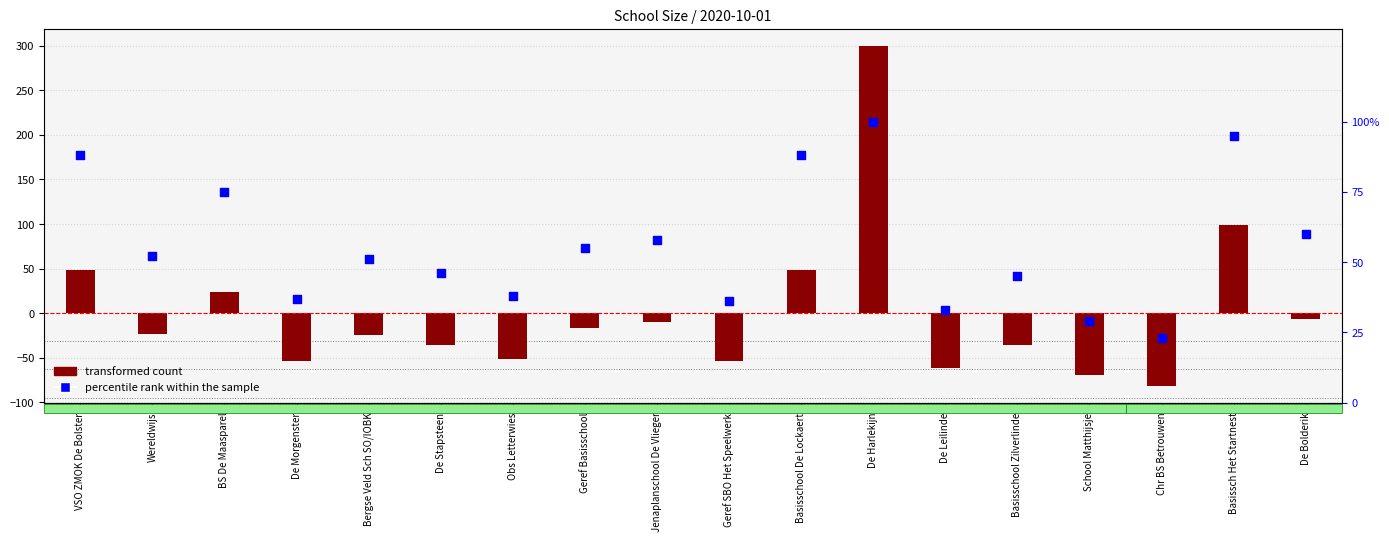

Which series reaches the maximum Y coordinate?

transformed count